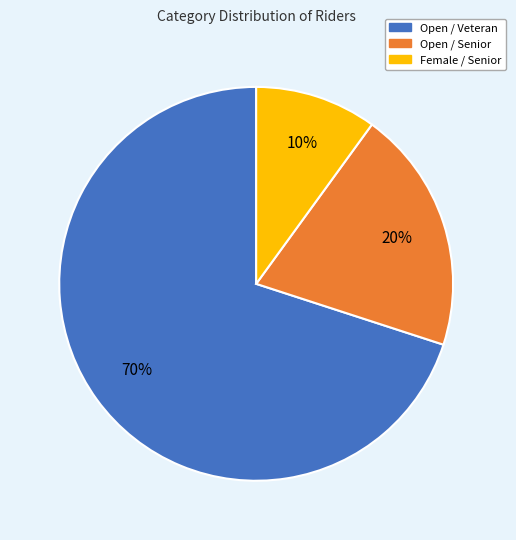

What percentage is the Open / Senior slice, to the nearest percent?

20%